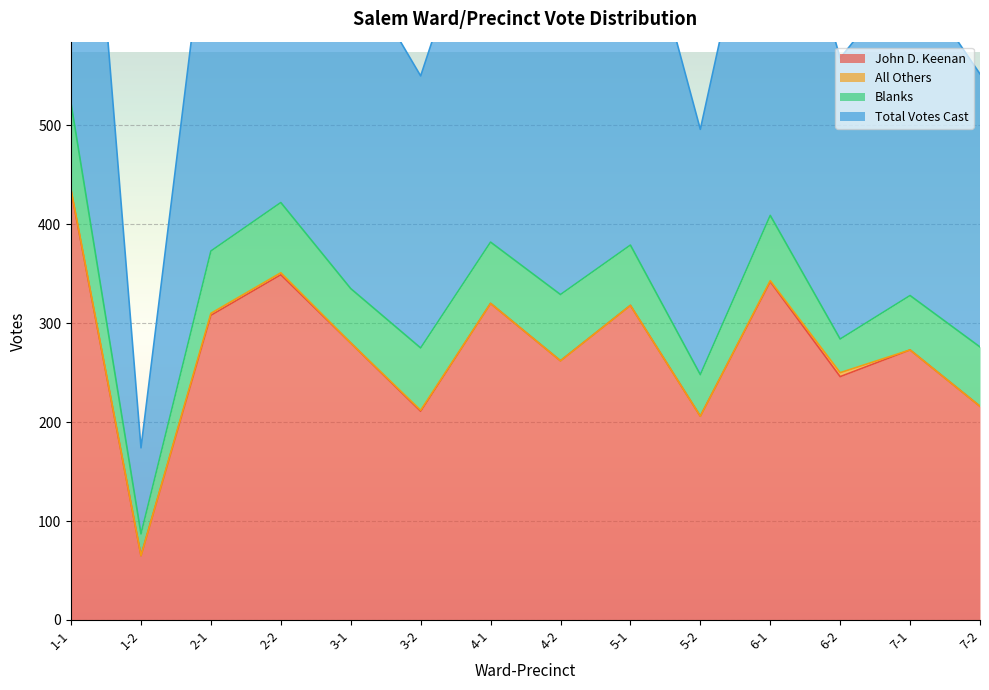

The Total Votes Cast series shows 192 at 1-1. True or false?

False